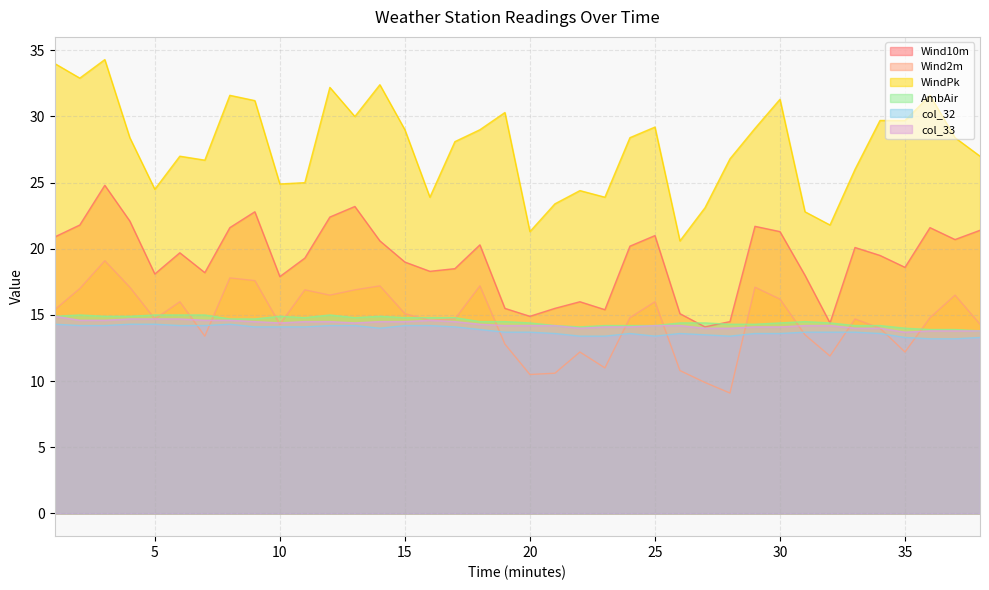

How many values in the WindPk series are below 28?

17